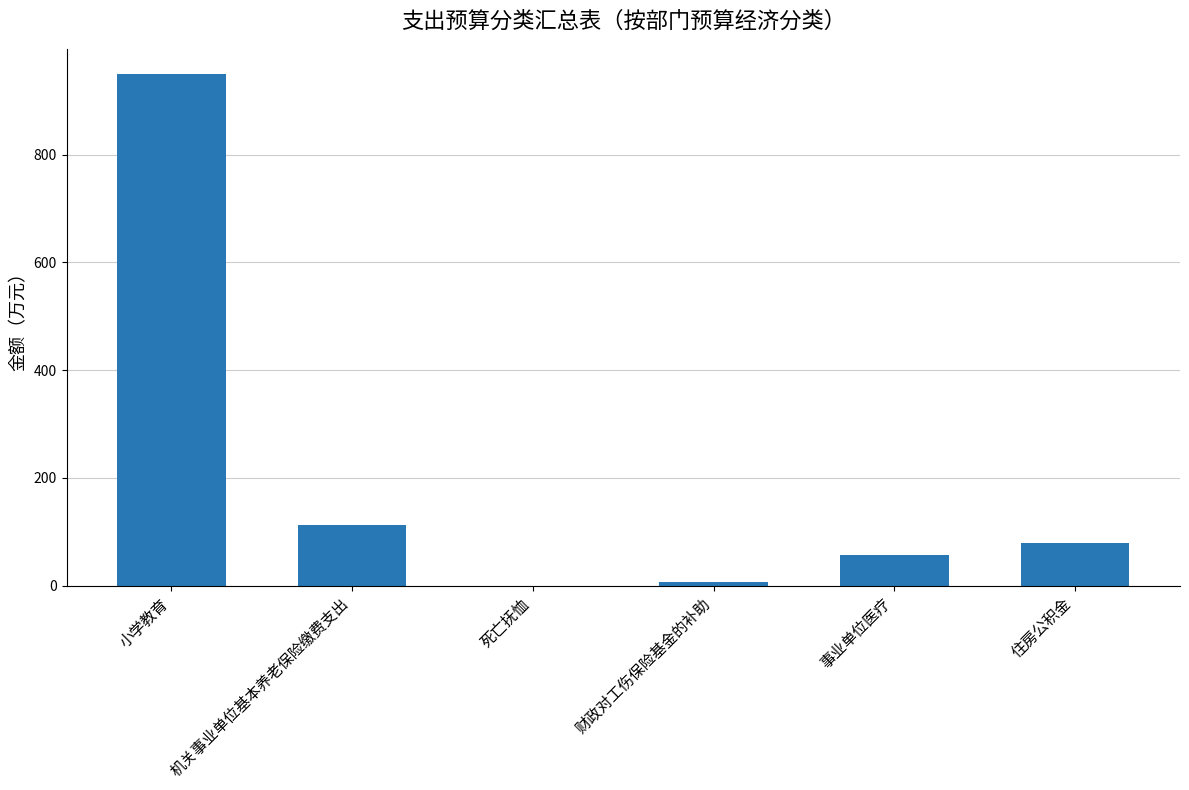

At which category does the chart reach its peak across all series?

小学教育